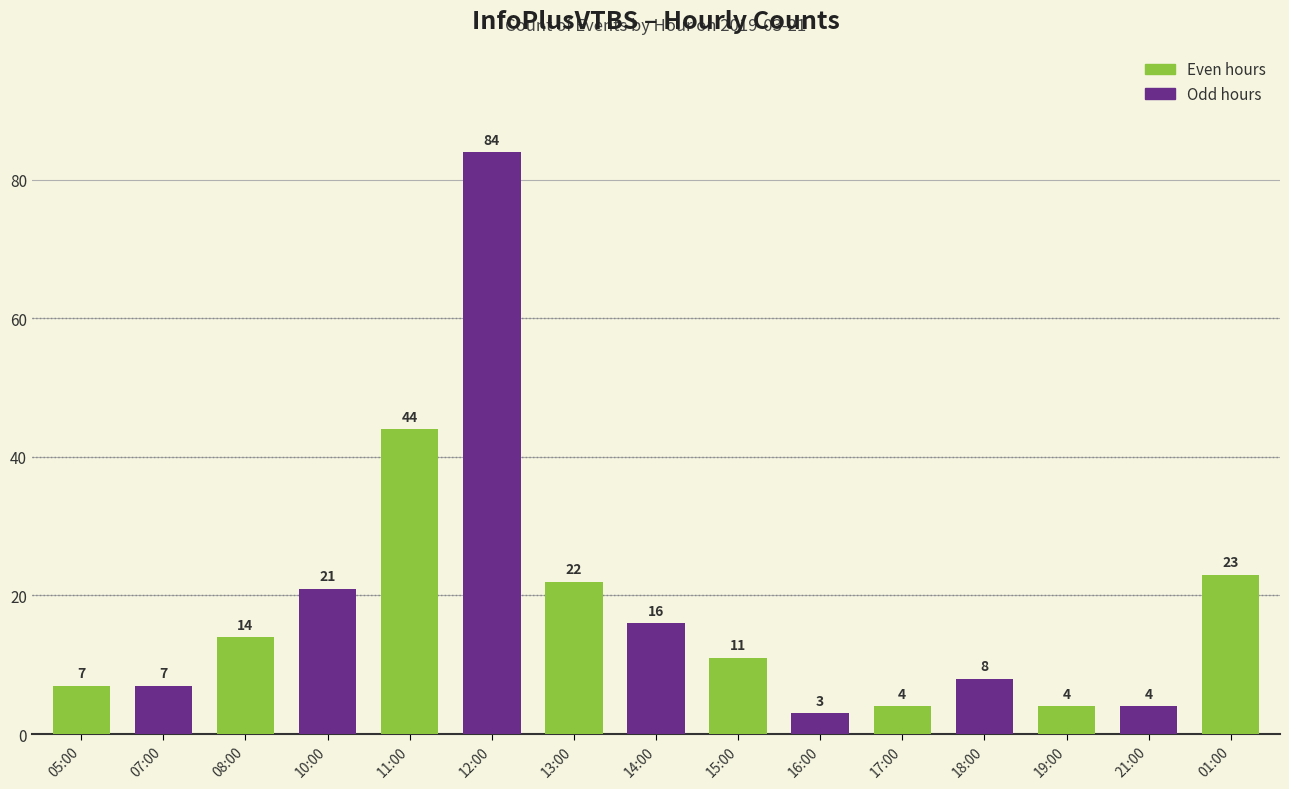

What is the sum of all values?

272